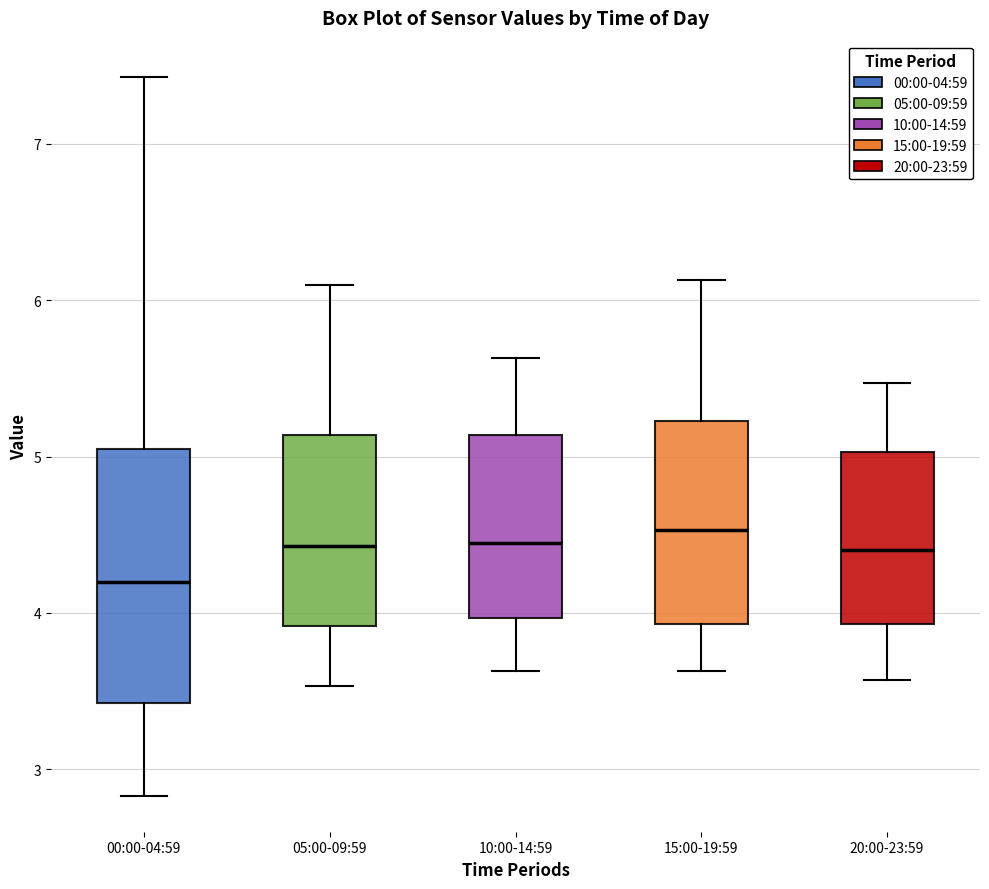

Which box has the lowest median line?

00:00-04:59